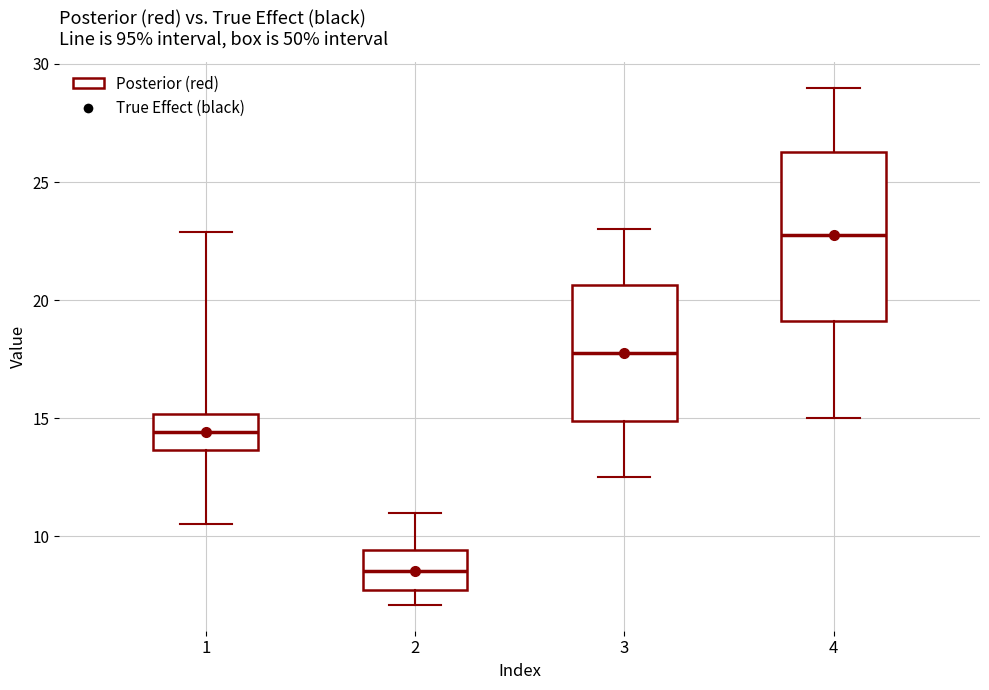

Where does the median line of the box at x = 4 sit on the y-axis? The values are not printed on the chart, so give them approximately, as read against the axis.

23.0